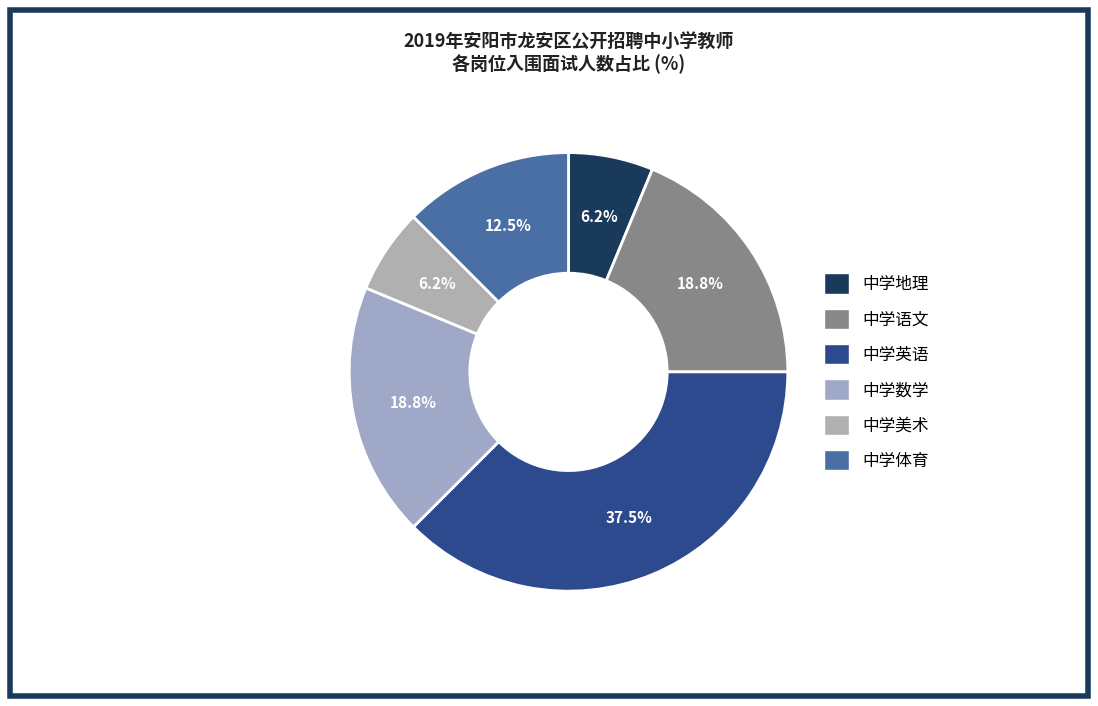

To the nearest percent, what is the difference between the largest and smallest slice percentages?

31%